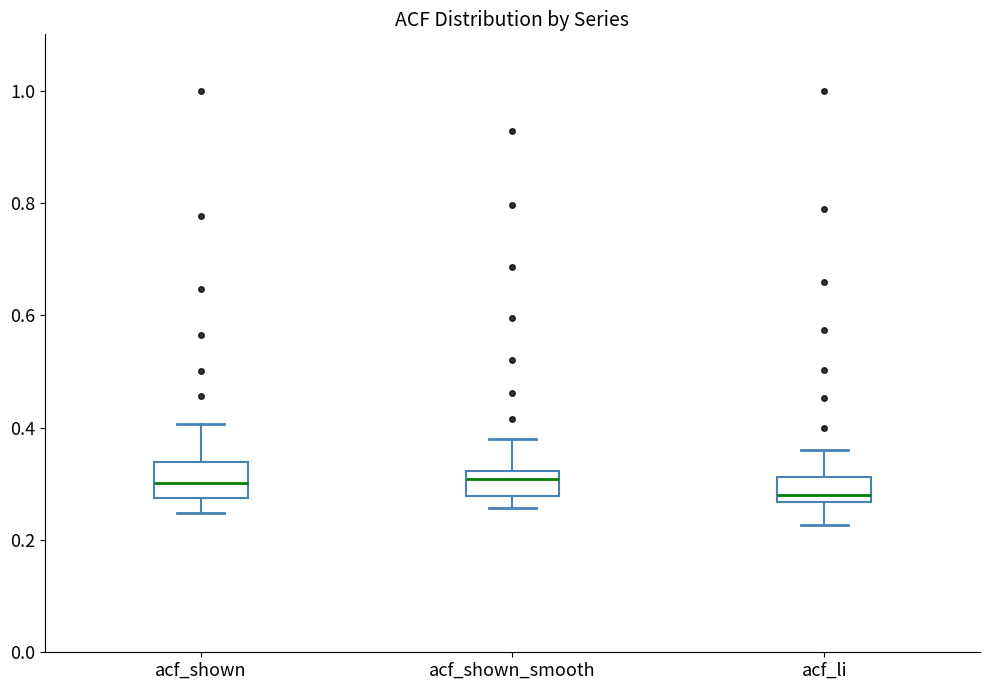

Reading left to right, read every box against the y-axis: the position of its median line, the range the box covers, and the ends of its whiskers. The values are not printed on the chart, so give them approximately, as read against the axis.

acf_shown: median 0.30, box 0.28 to 0.34, whiskers 0.24 to 0.40
acf_shown_smooth: median 0.30, box 0.28 to 0.32, whiskers 0.26 to 0.38
acf_li: median 0.28, box 0.26 to 0.32, whiskers 0.22 to 0.36